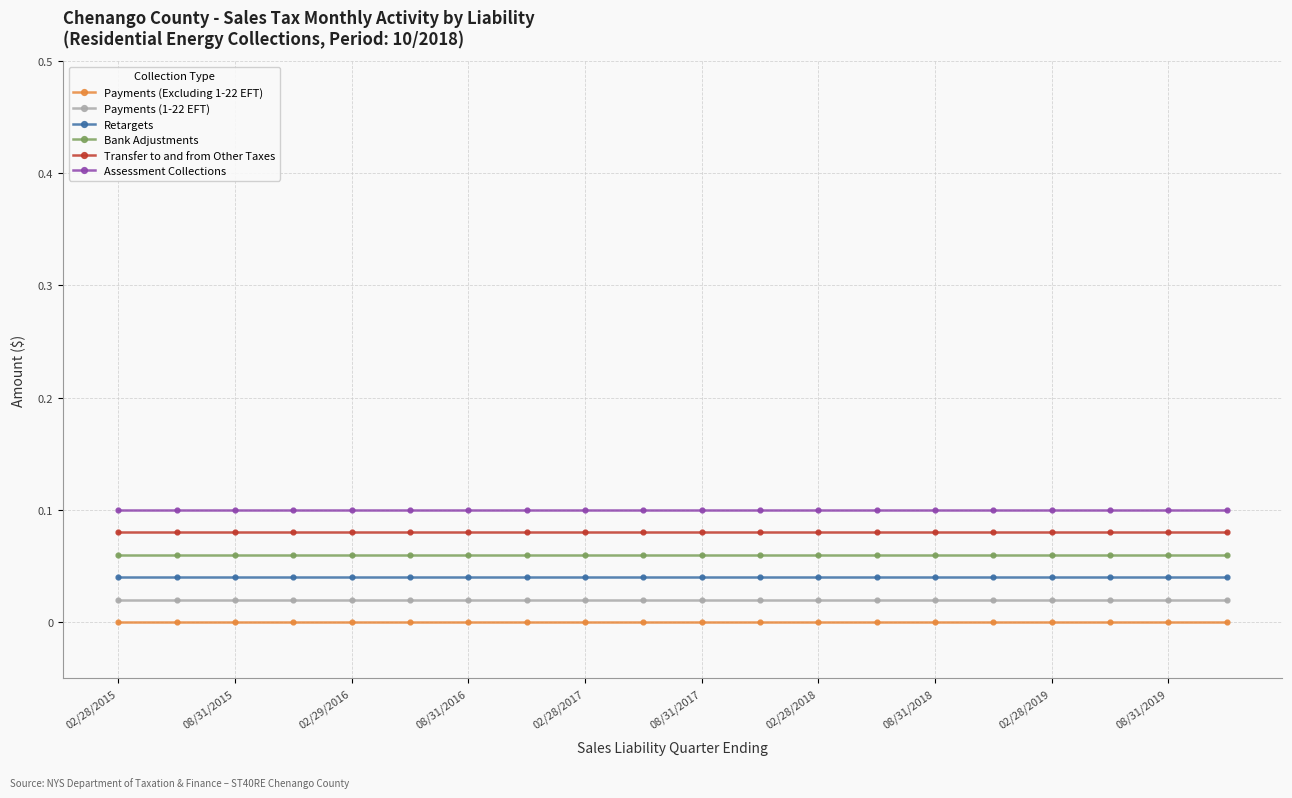

How many lines are shown in the chart?

6